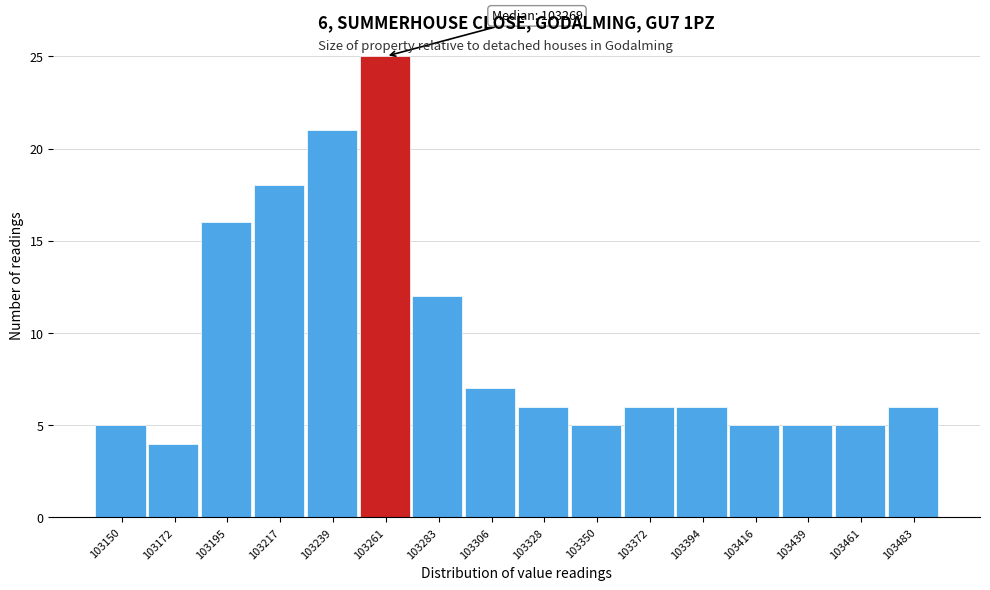

Reading left to right, what are all the values shown in this chart?

103150=5	103172=4	103195=16	103217=18	103239=21	103261=25	103283=12	103306=7	103328=6	103350=5	103372=6	103394=6	103416=5	103439=5	103461=5	103483=6